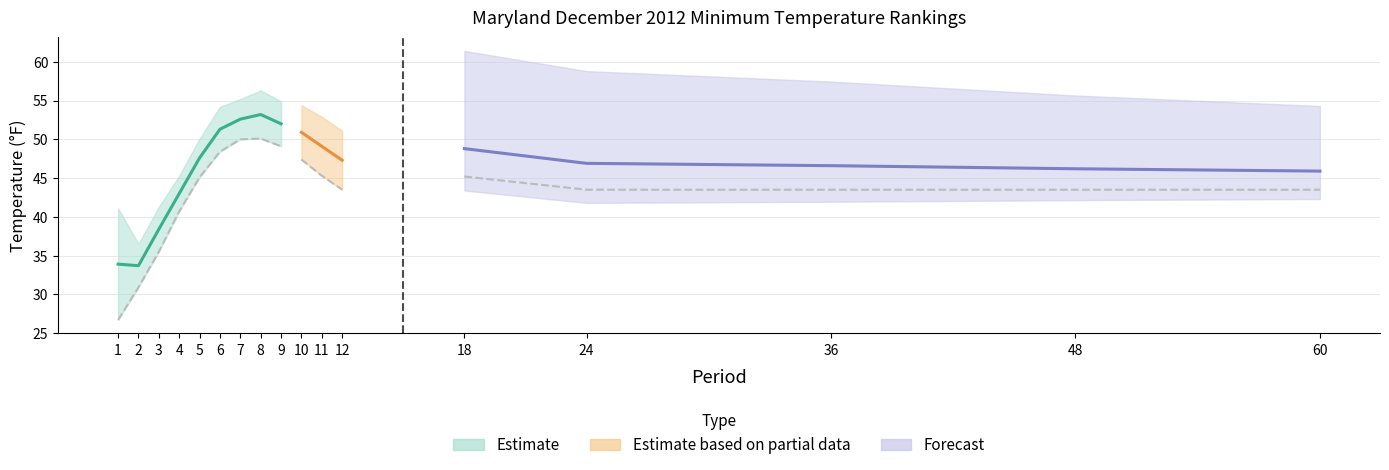

True or false: Value and Departure cross at least once.

False